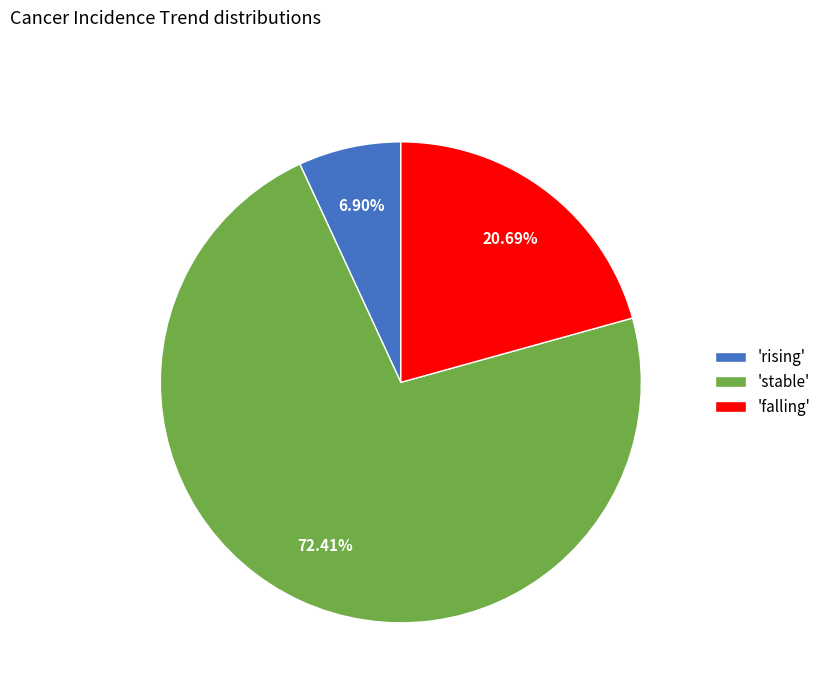

Does any single category account for the majority?

Yes